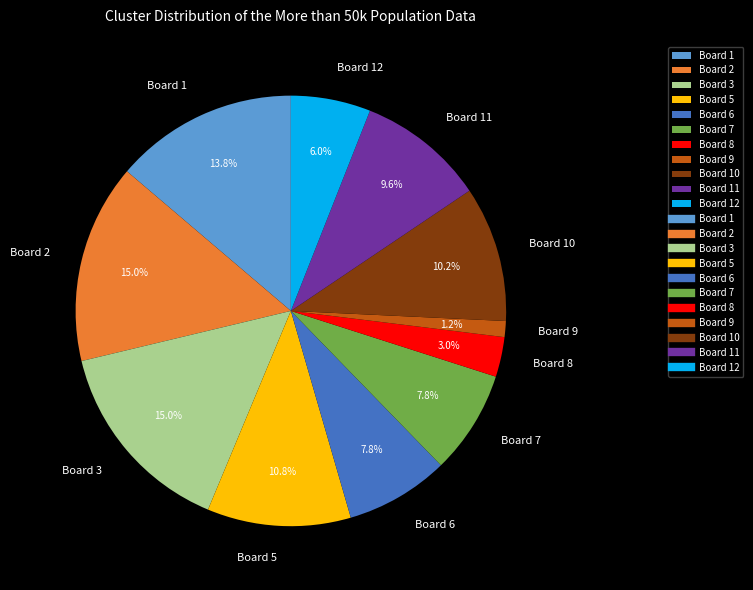

What is the smallest slice in the pie chart?

Board 9